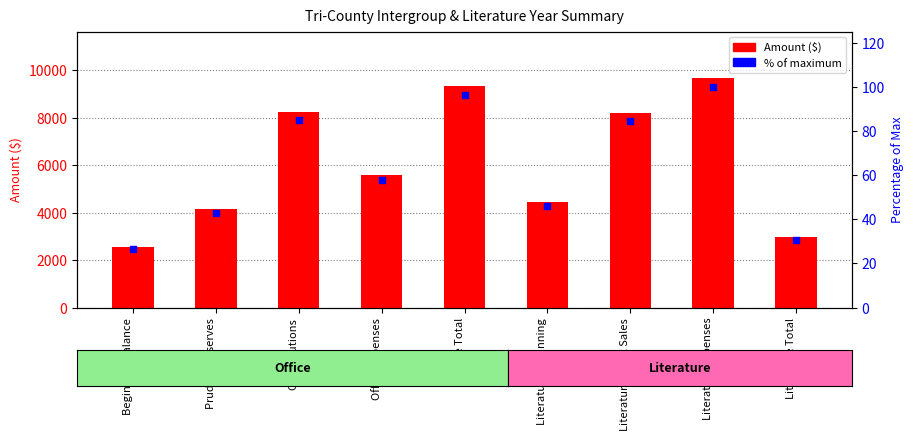

What is the total value across all series at Literature Beginning?

4498.6